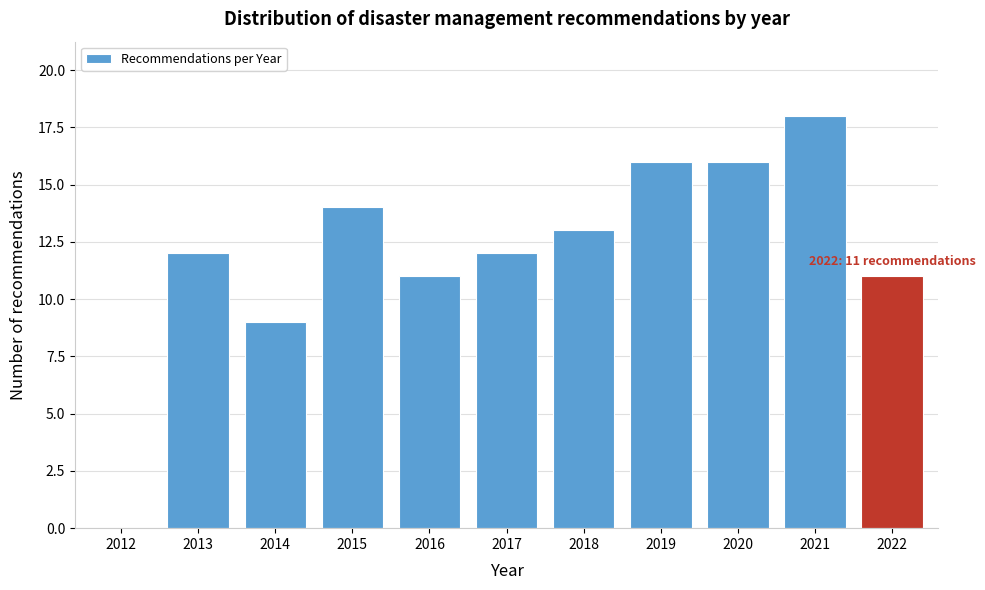

Reading left to right, list all the values displayed in this chart.

2012=0	2013=12	2014=9	2015=14	2016=11	2017=12	2018=13	2019=16	2020=16	2021=18	2022=11